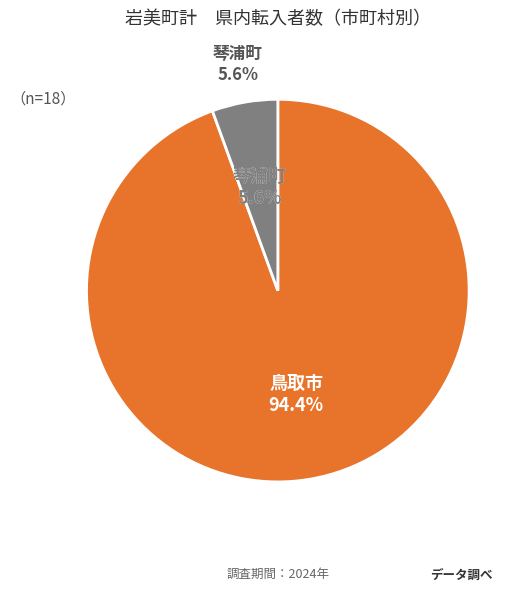

What is the change in value from 鳥取市 to 琴浦町?

-16